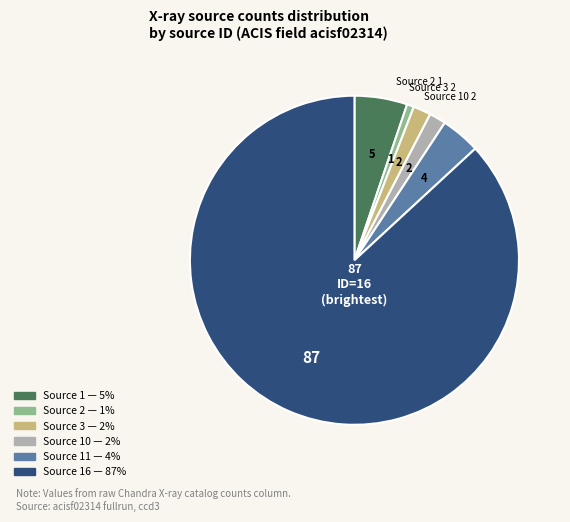

Does any single category account for the majority?

Yes